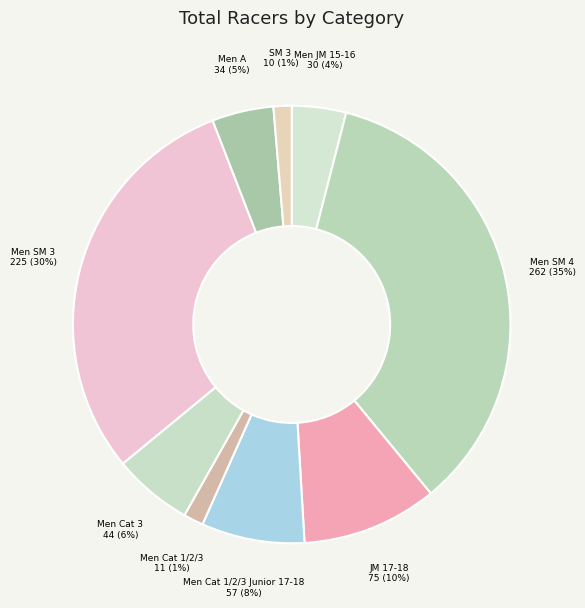

To the nearest percent, what is the difference between the JM 17-18 and Men Cat 1/2/3 slice percentages?

9%